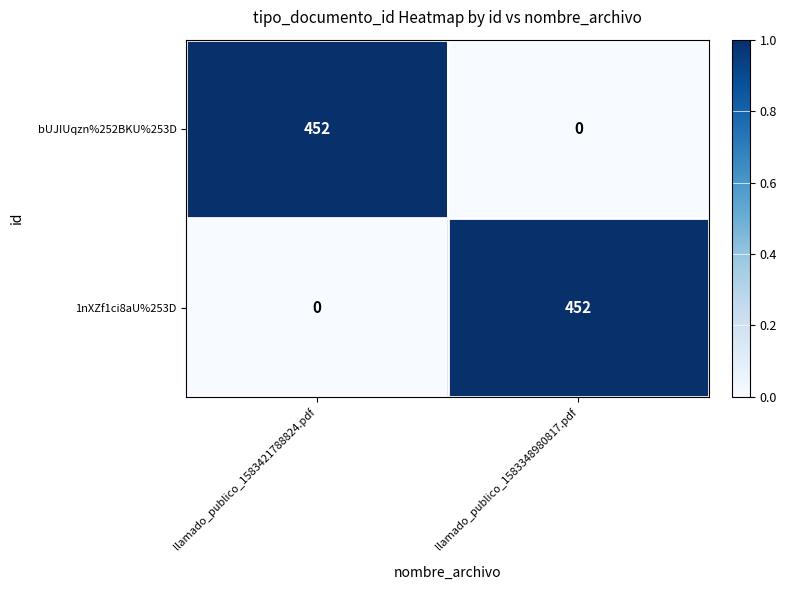

Where is 1nXZf1ci8aU%253D nearest to the value 226?

llamado_publico_1583421788824.pdf